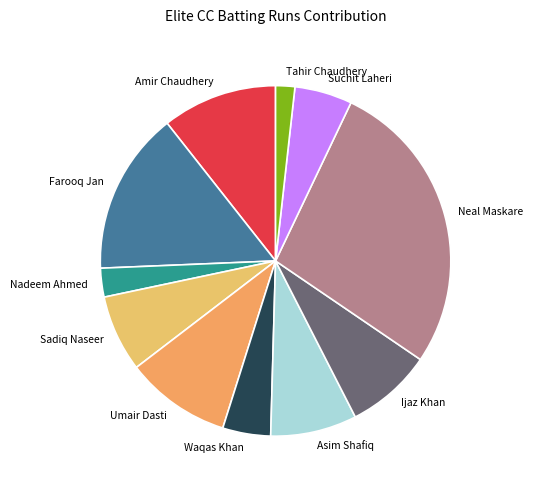

Combined, do Asim Shafiq and Sadiq Naseer account for over 50%?

No